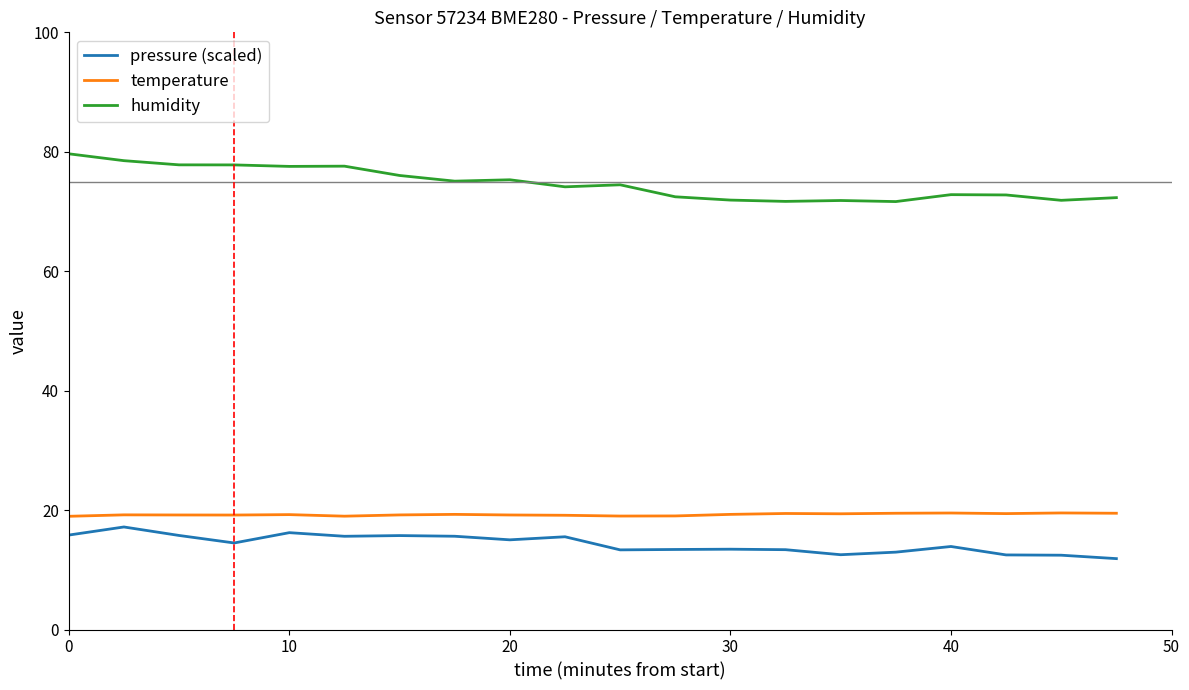

What is the highest value of the pressure (scaled) series?

17.2